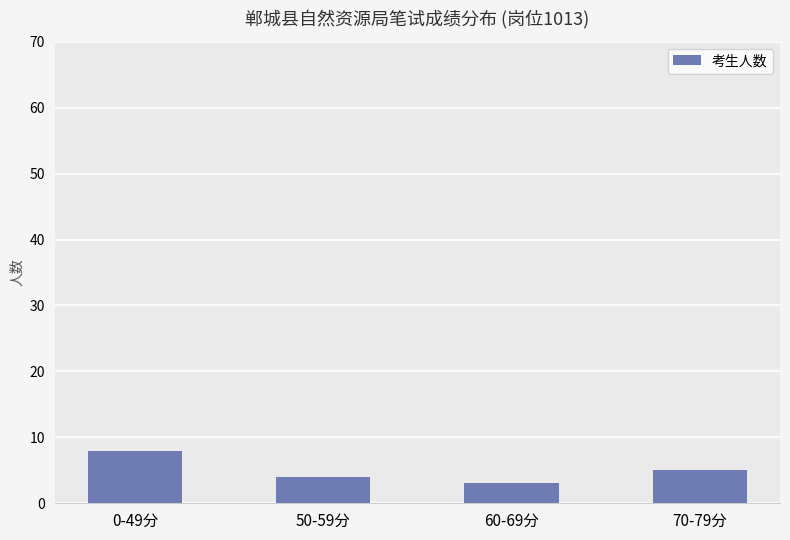

The value at 70-79分 is 9. True or false?

False